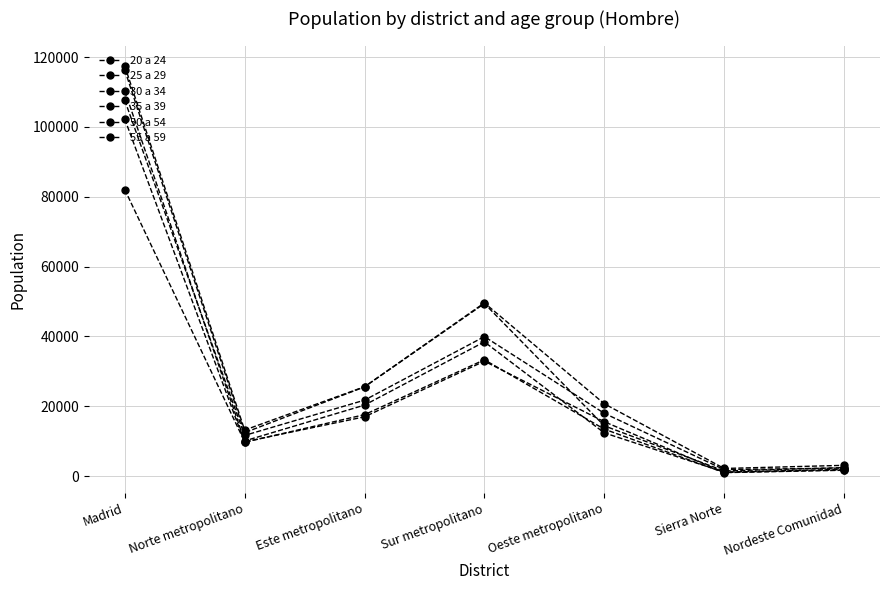

How many values in the 25 a 29 series are below 13457?

3